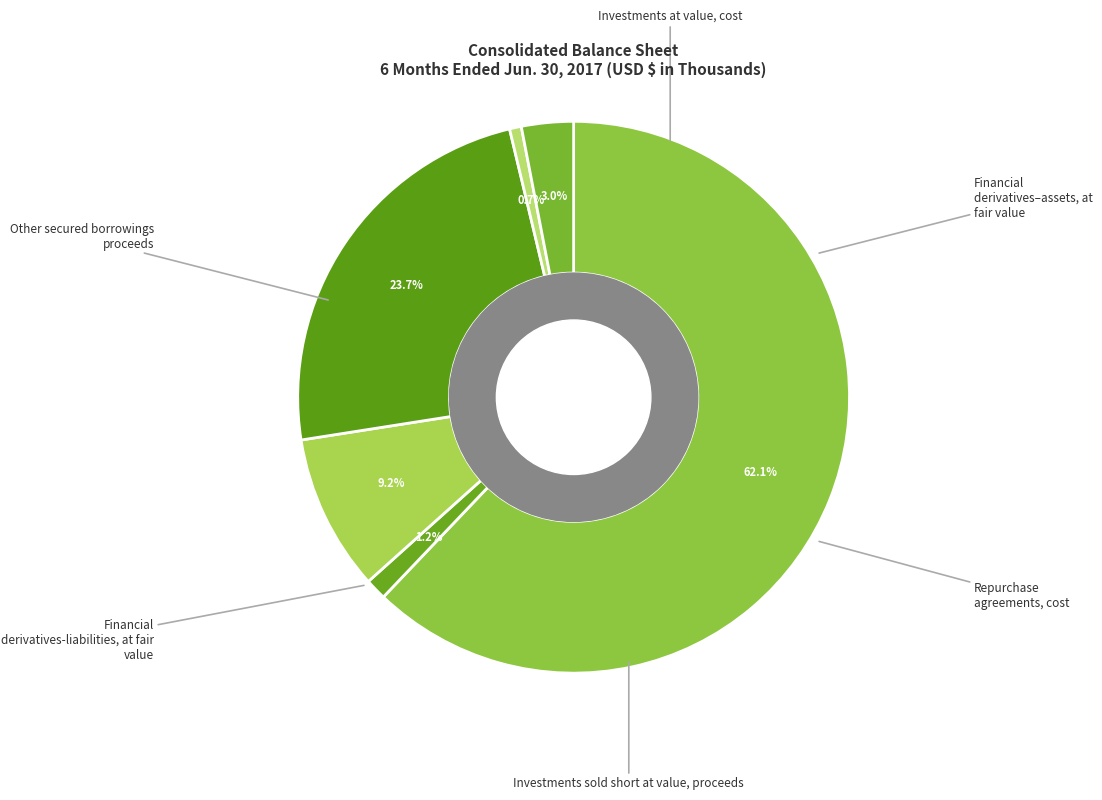

How many slices are in this pie chart?

6